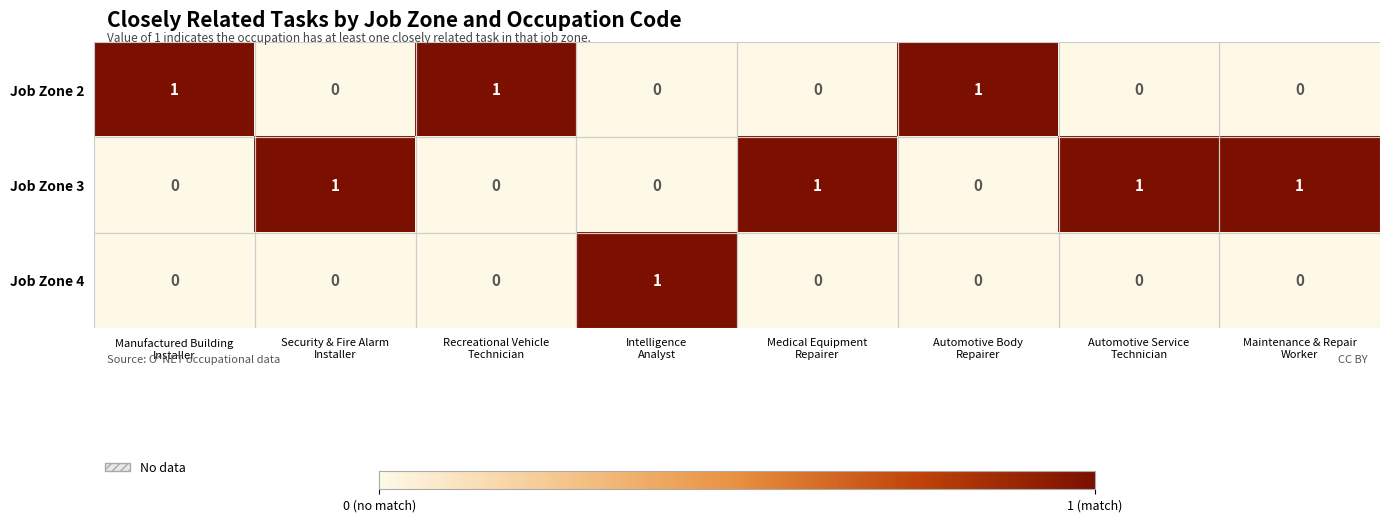

List the series in order of their overall mean, highest first.

Job Zone 3, Job Zone 2, Job Zone 4